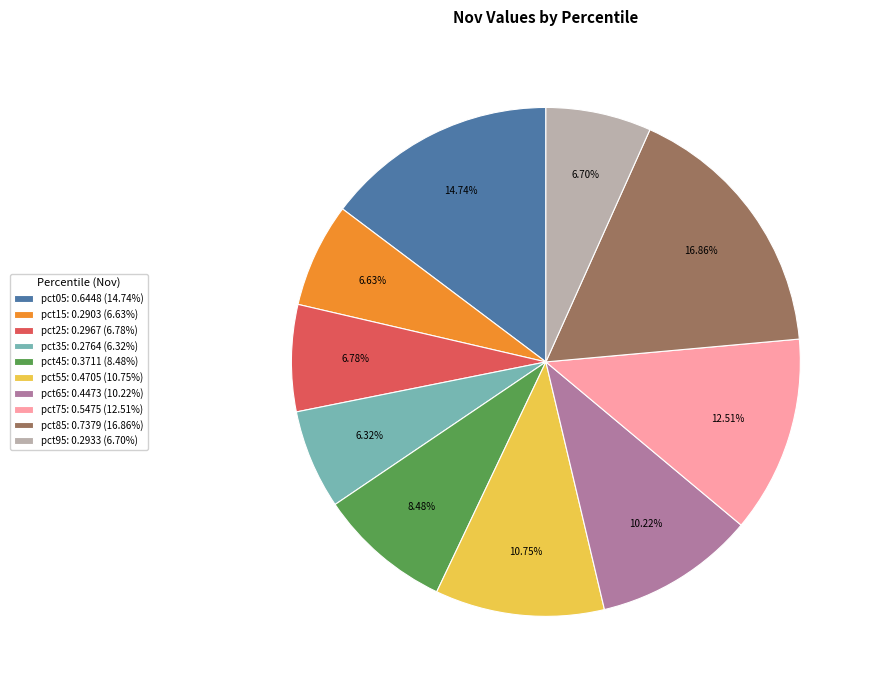

Which has a higher value, pct35: 0.2764 (6.32%) or pct75: 0.5475 (12.51%)?

pct75: 0.5475 (12.51%)